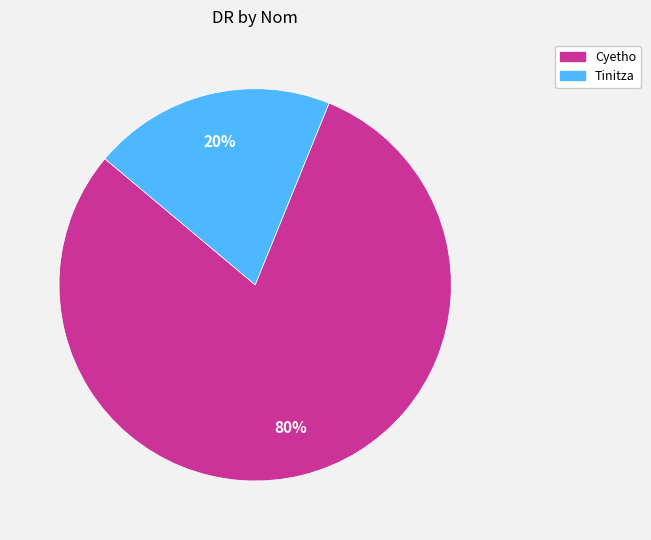

To the nearest percent, what is the combined percentage of Tinitza and Cyetho?

100%